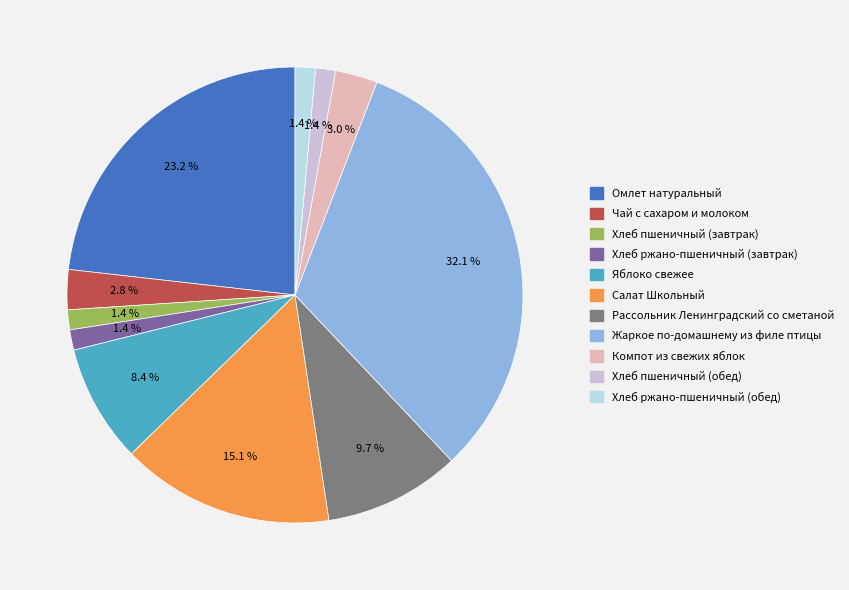

How much of the chart is everything except Омлет натуральный?

76.8%